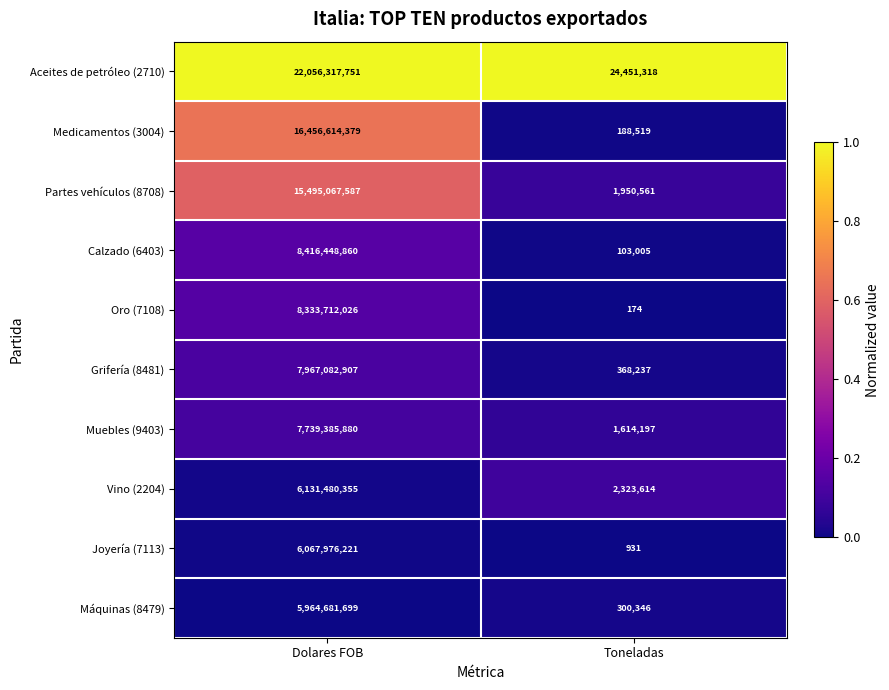

Between Dolares FOB and Toneladas, which series saw the biggest shift?

Aceites de petróleo (2710)